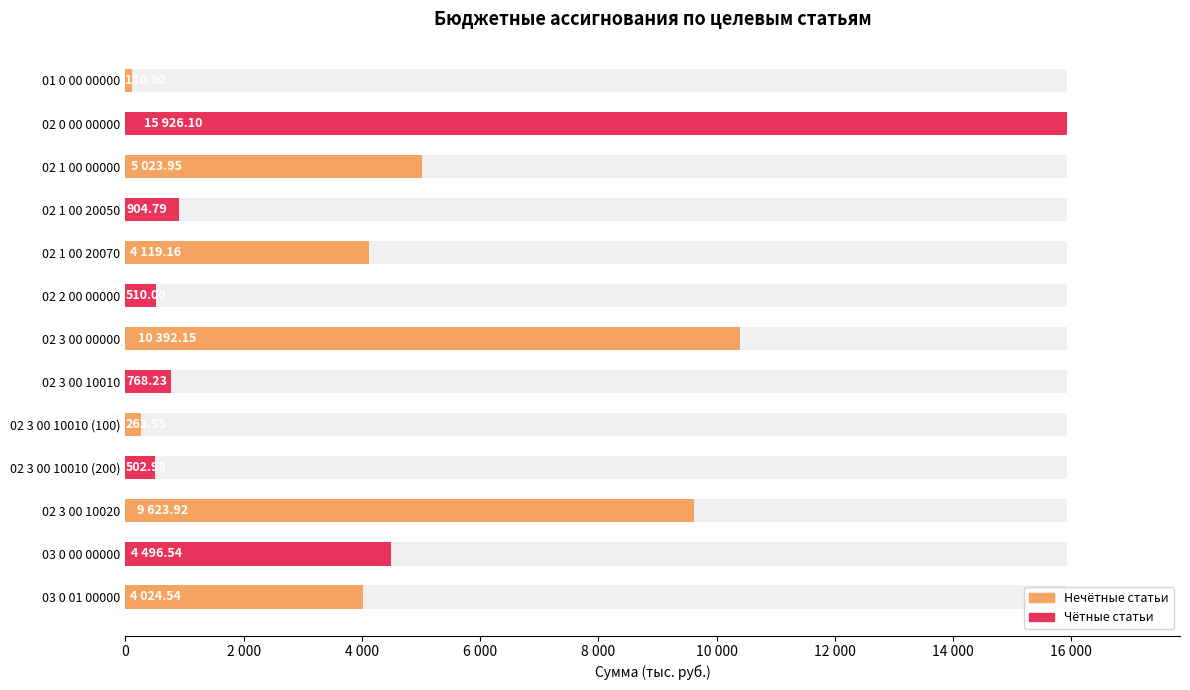

Does the chart contain stacked bars?

No